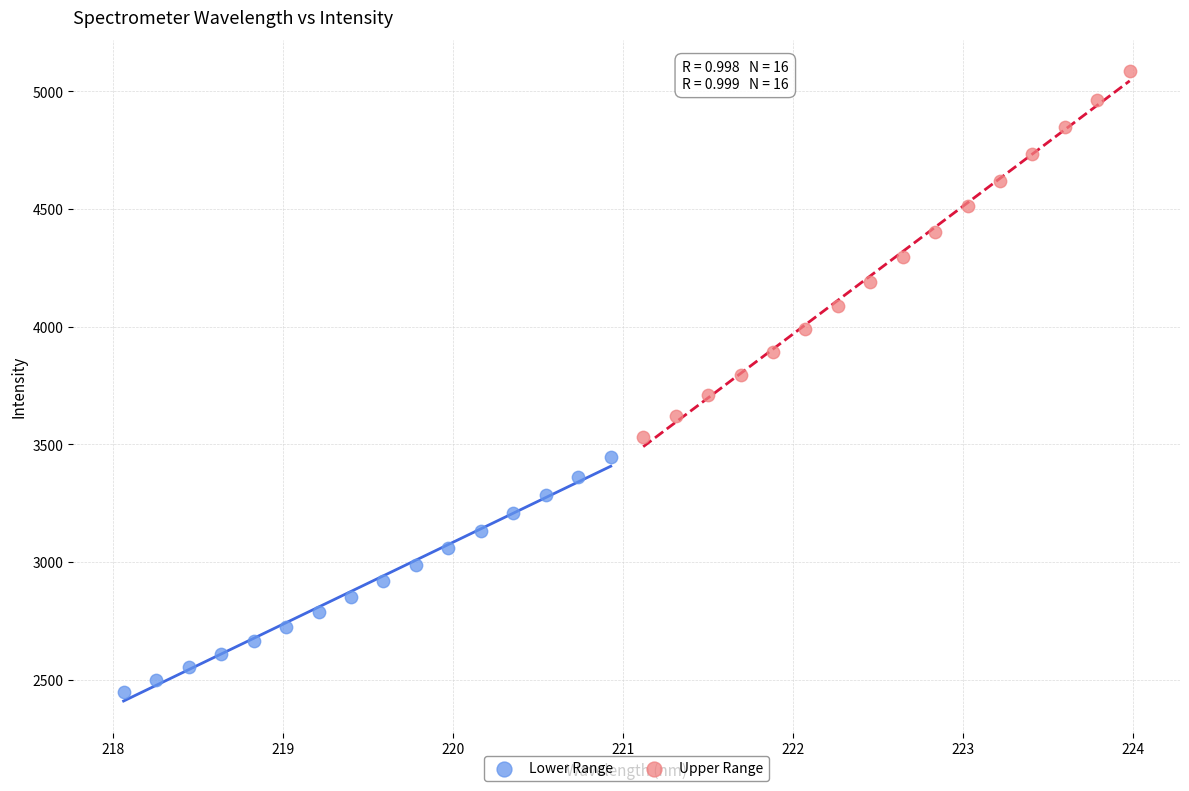

Which series has the largest Y range (max minus min)?

Upper Range